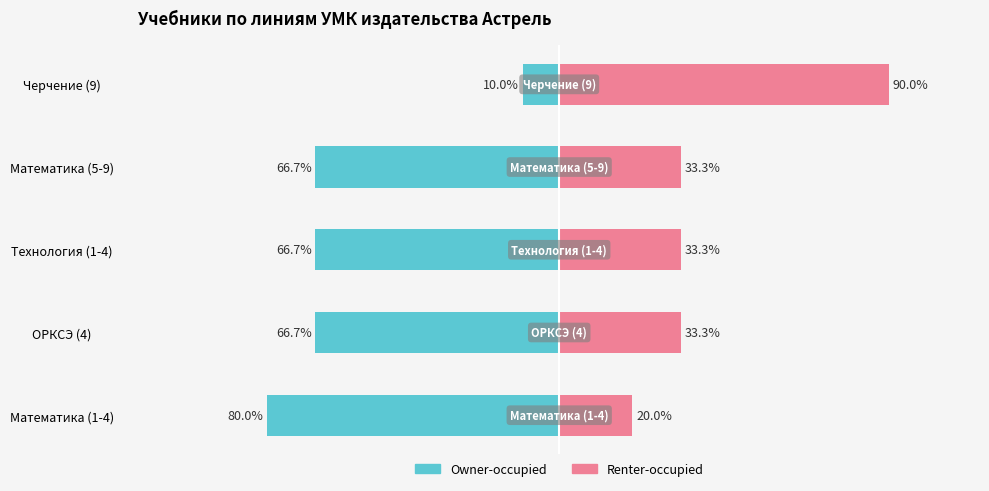

What is the value of the Renter-occupied bar at the 1st from the left?

20.0